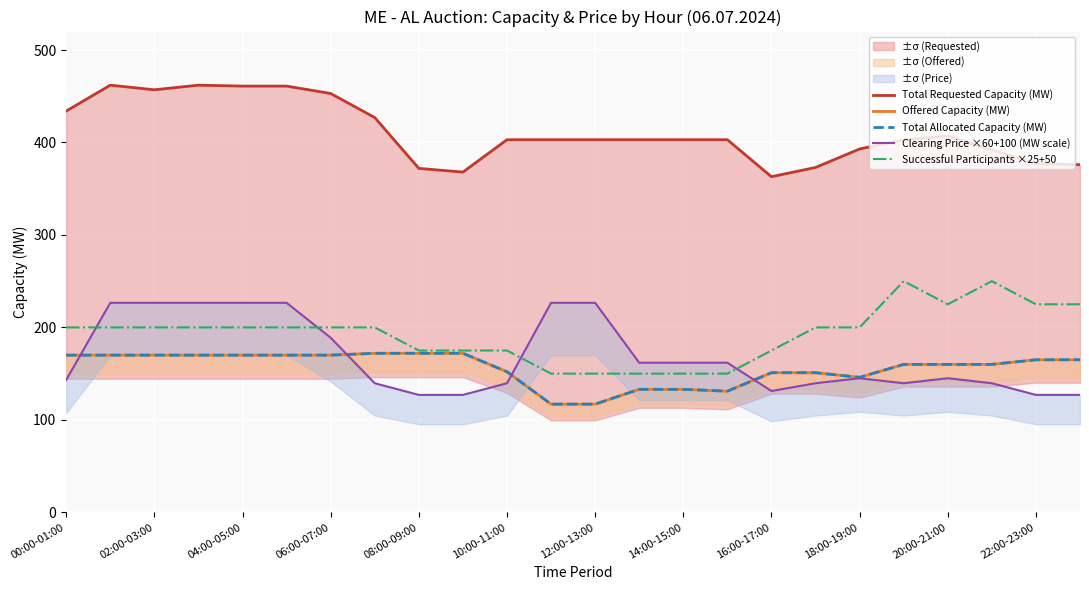

The value of Successful Participants ×25+50 at 12:00-13:00 is 255. True or false?

False